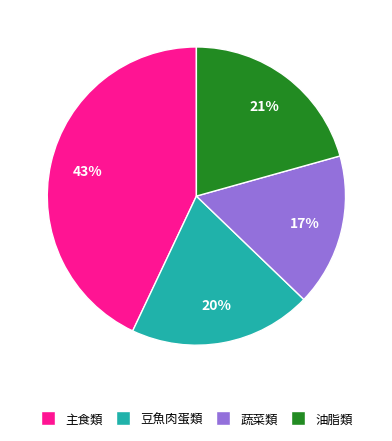

Does 蔬菜類 represent more than half of the total?

No